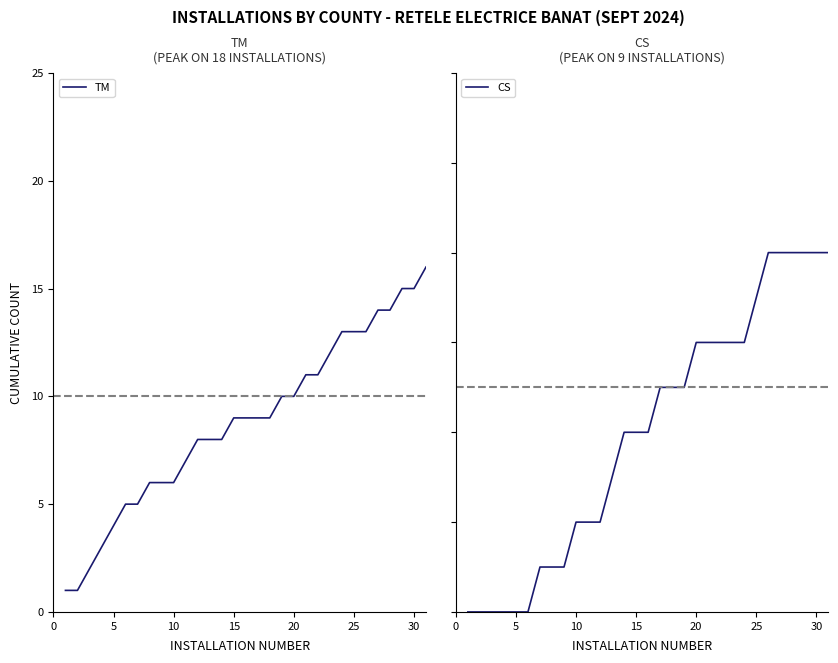

List the series in order of their overall mean, highest first.

TM, CS